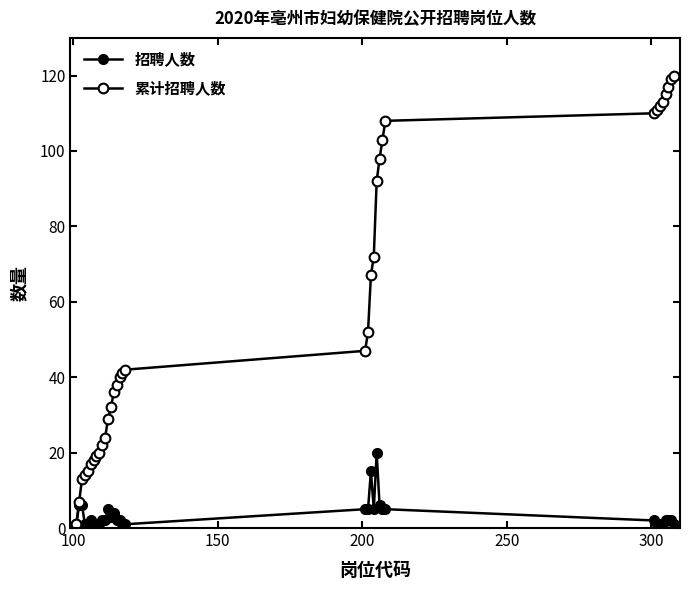

What is the highest value of the 招聘人数 series?

20